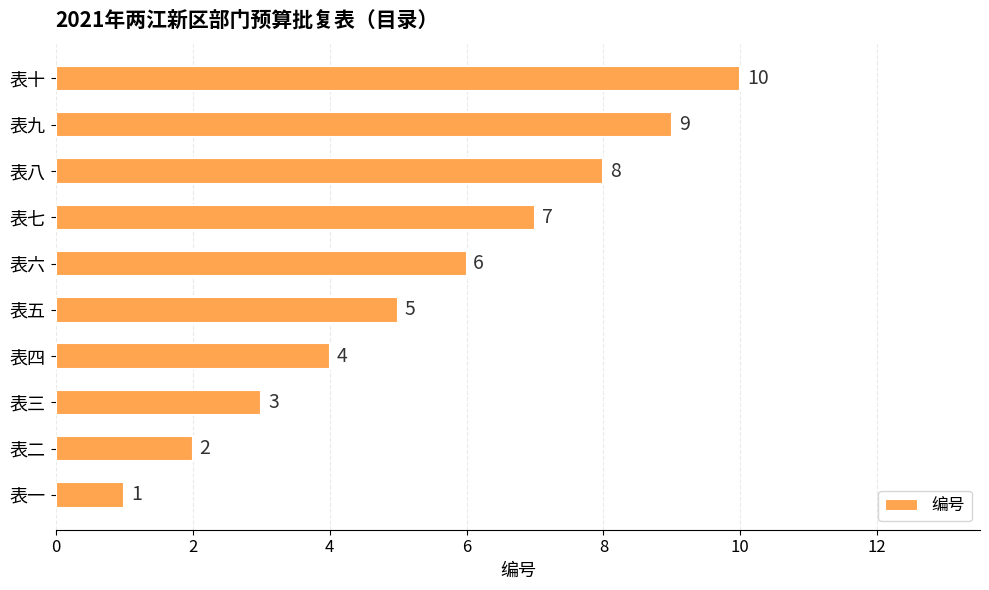

Which label corresponds to the smallest value in the chart?

表一